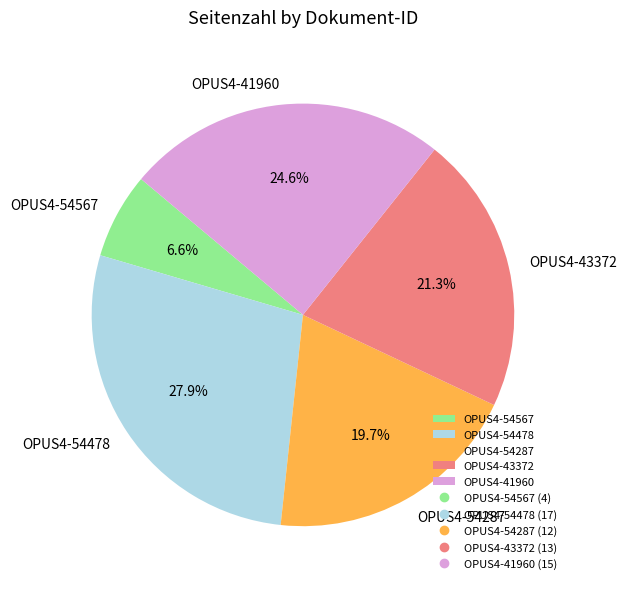

Which category has the smallest portion of the pie?

OPUS4-54567